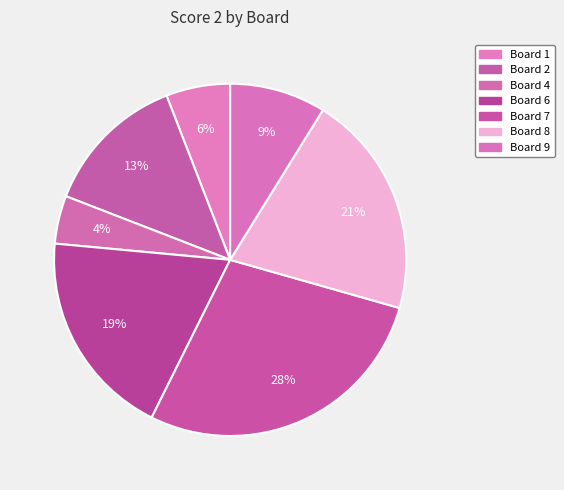

How many segments does this pie chart have?

7